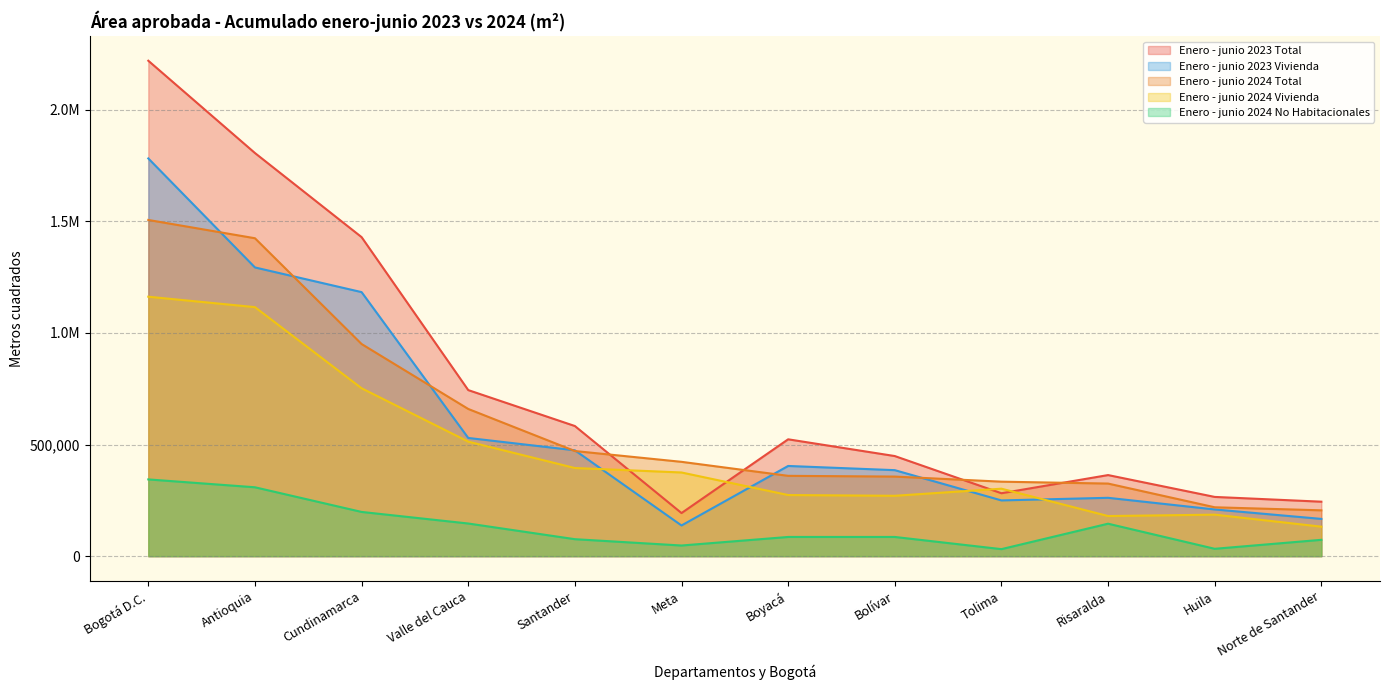

True or false: Enero - junio 2024 No Habitacionales has a value of 2052 at Arauca.

False